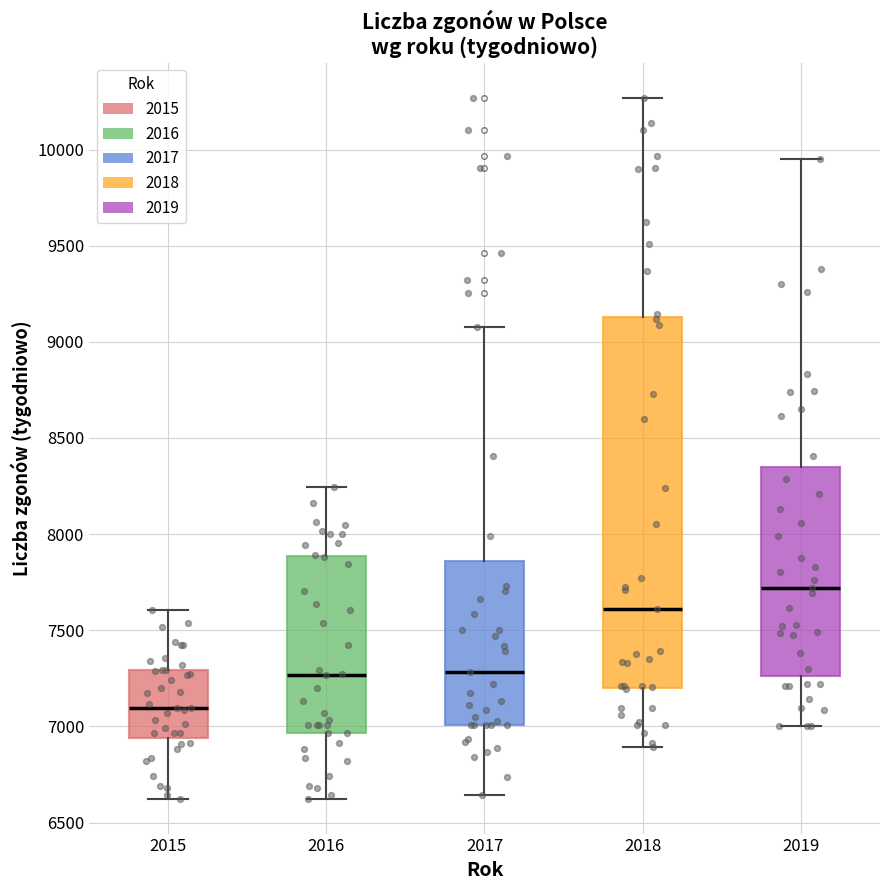

Reading left to right, transcribe this box plot: for each box, give where its median line is, the range the box spans, and where its two whiskers end, as read against the y-axis. The values are not printed on the chart, so give them approximately, as read against the axis.

2015: median 7100, box 6950 to 7300, whiskers 6650 to 7600
2016: median 7250, box 6950 to 7900, whiskers 6650 to 8250
2017: median 7300, box 7000 to 7850, whiskers 6650 to 9100
2018: median 7600, box 7200 to 9150, whiskers 6900 to 10250
2019: median 7700, box 7250 to 8350, whiskers 7000 to 9950